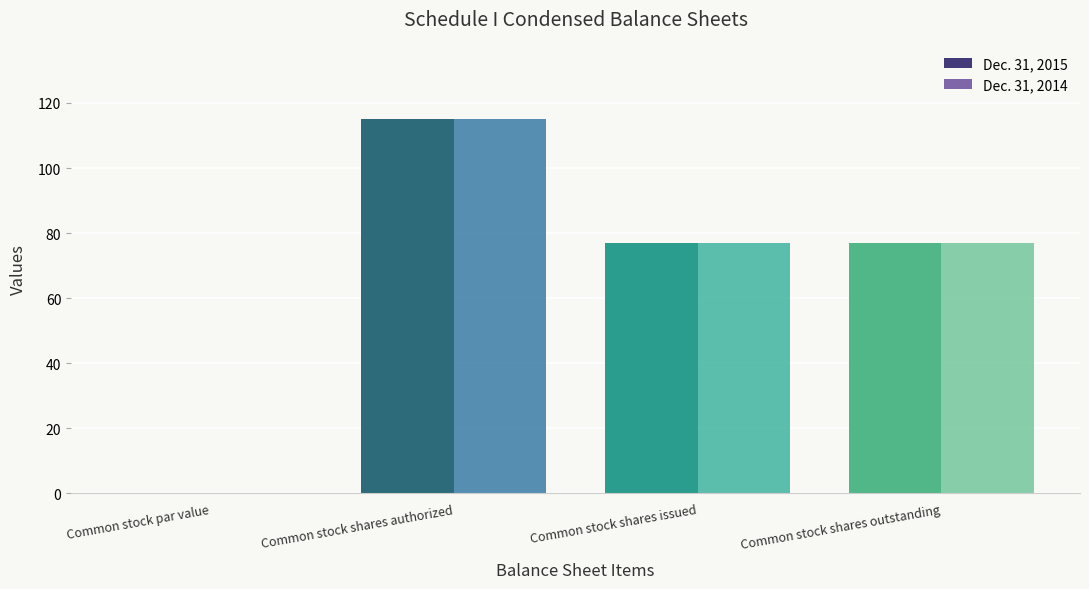

At which label does Dec. 31, 2014 first exceed 77?

Common stock shares authorized